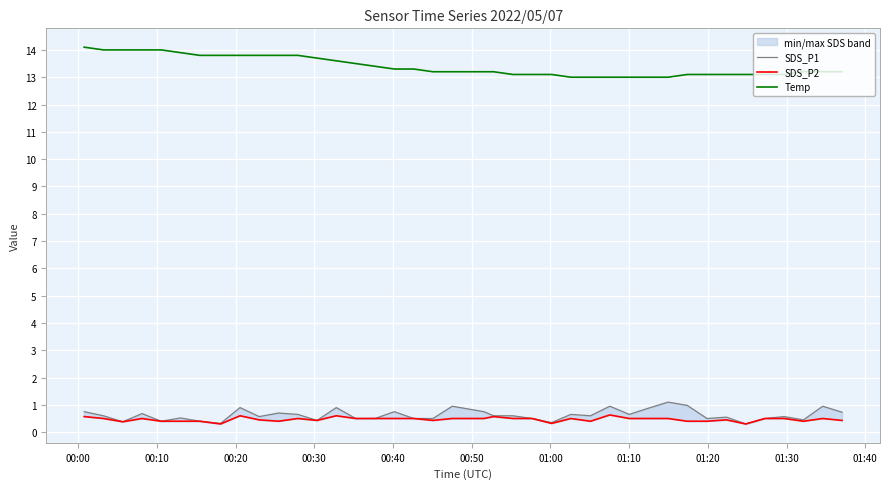

How many values in the Temp series exceed 13?

34